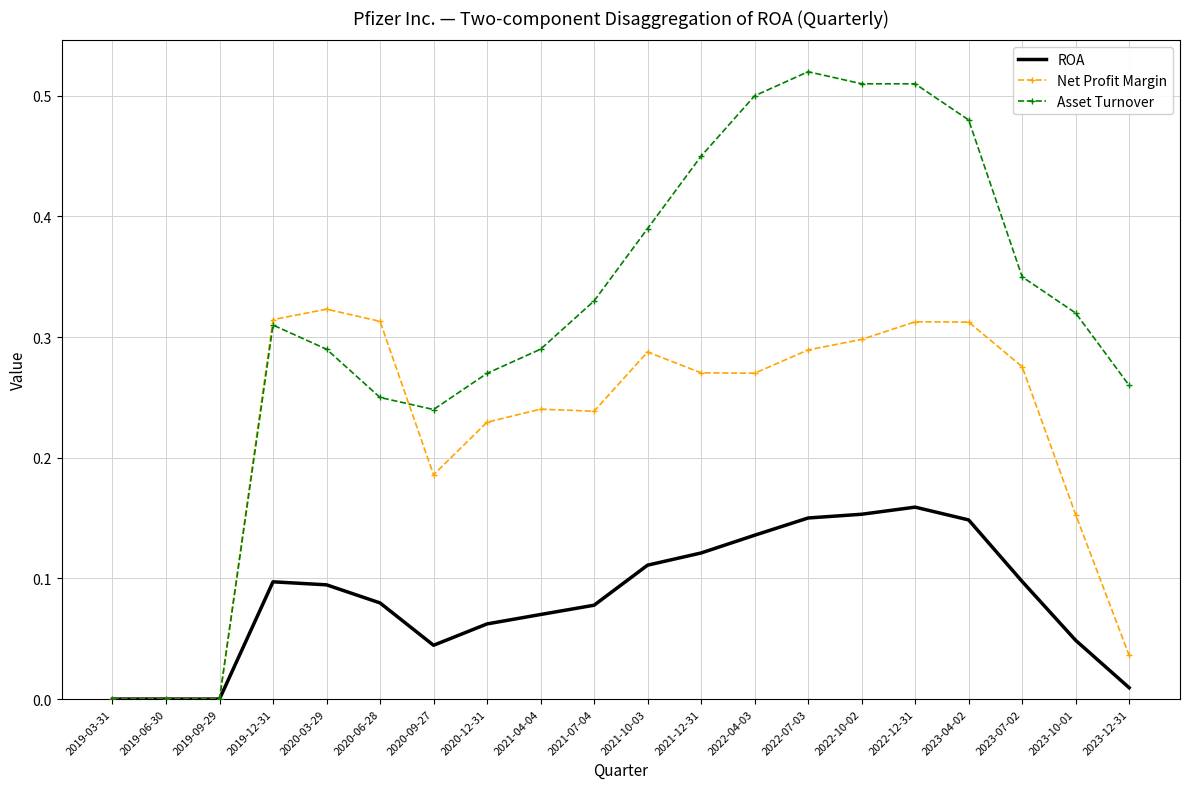

True or false: Asset Turnover has a value of 0.3 at 2020-12-31.

True